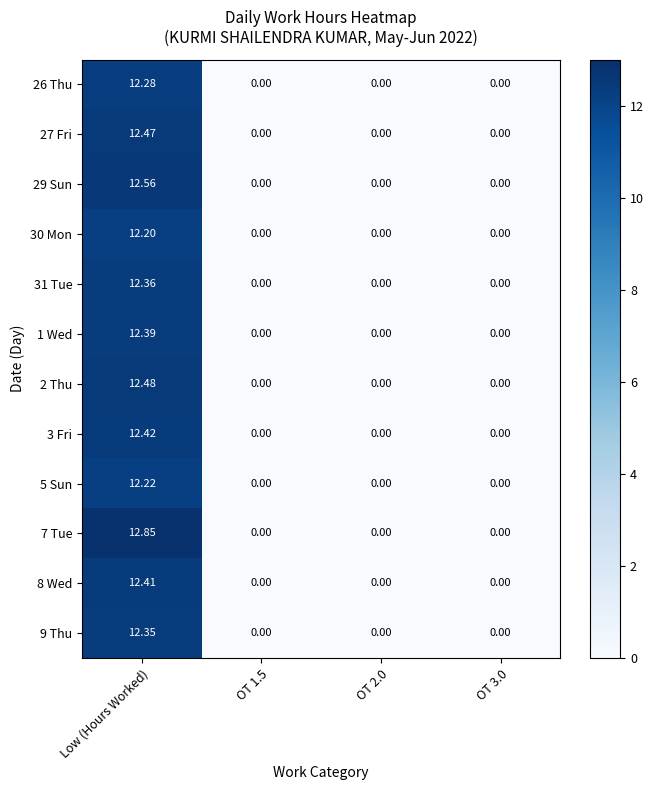

Is the value of 3 Fri at Low (Hours Worked) greater than the value of 2 Thu at OT 1.5?

Yes